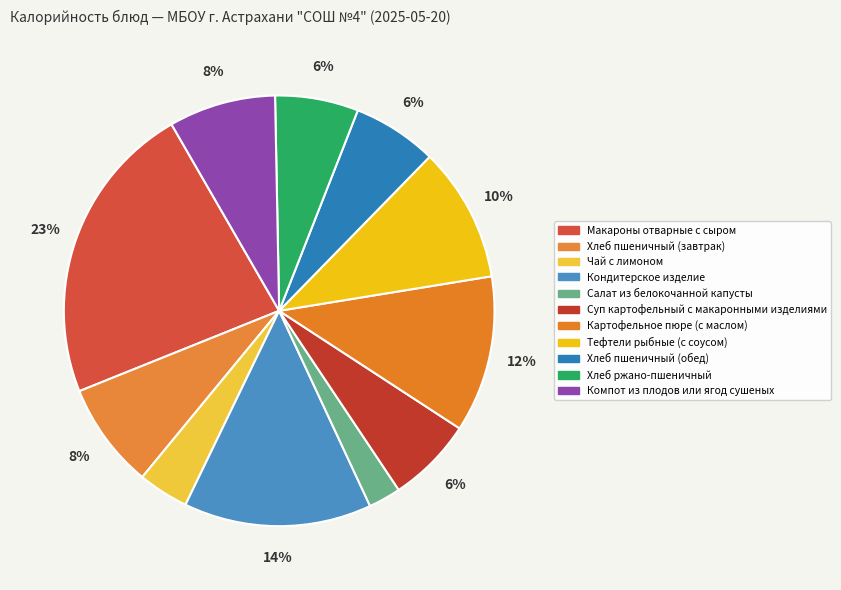

How many segments does this pie chart have?

11